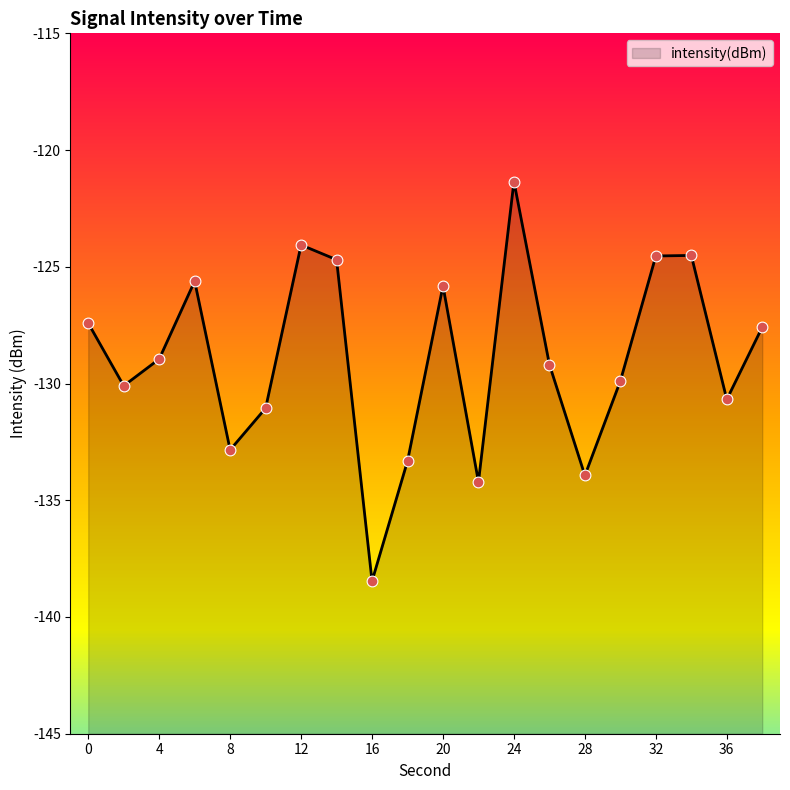

Which has a higher value, 36 or 22?

36